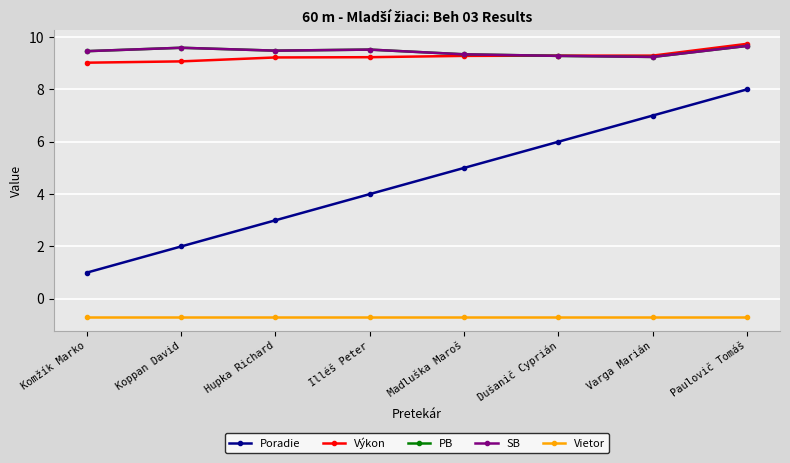

What is the approximate value of Vietor at Komžík Marko?

-0.7